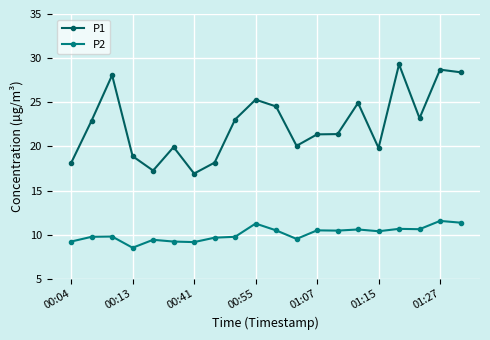

True or false: P1 and P2 cross at least once.

False